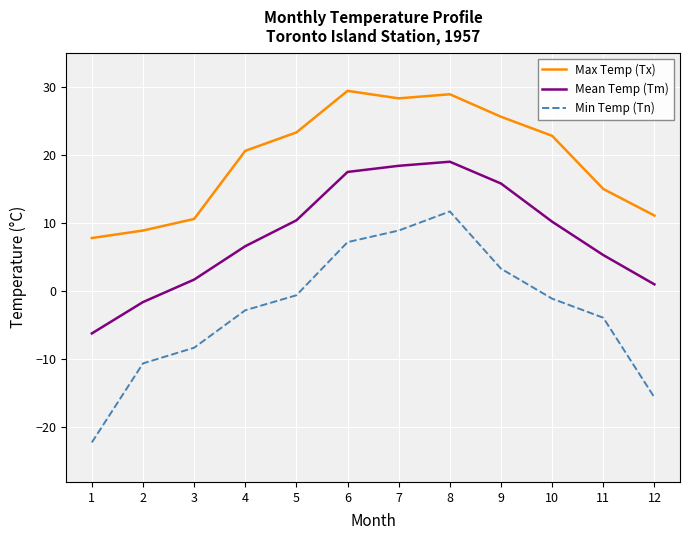

True or false: Min Temp (Tn) and Mean Temp (Tm) intersect in this chart.

False